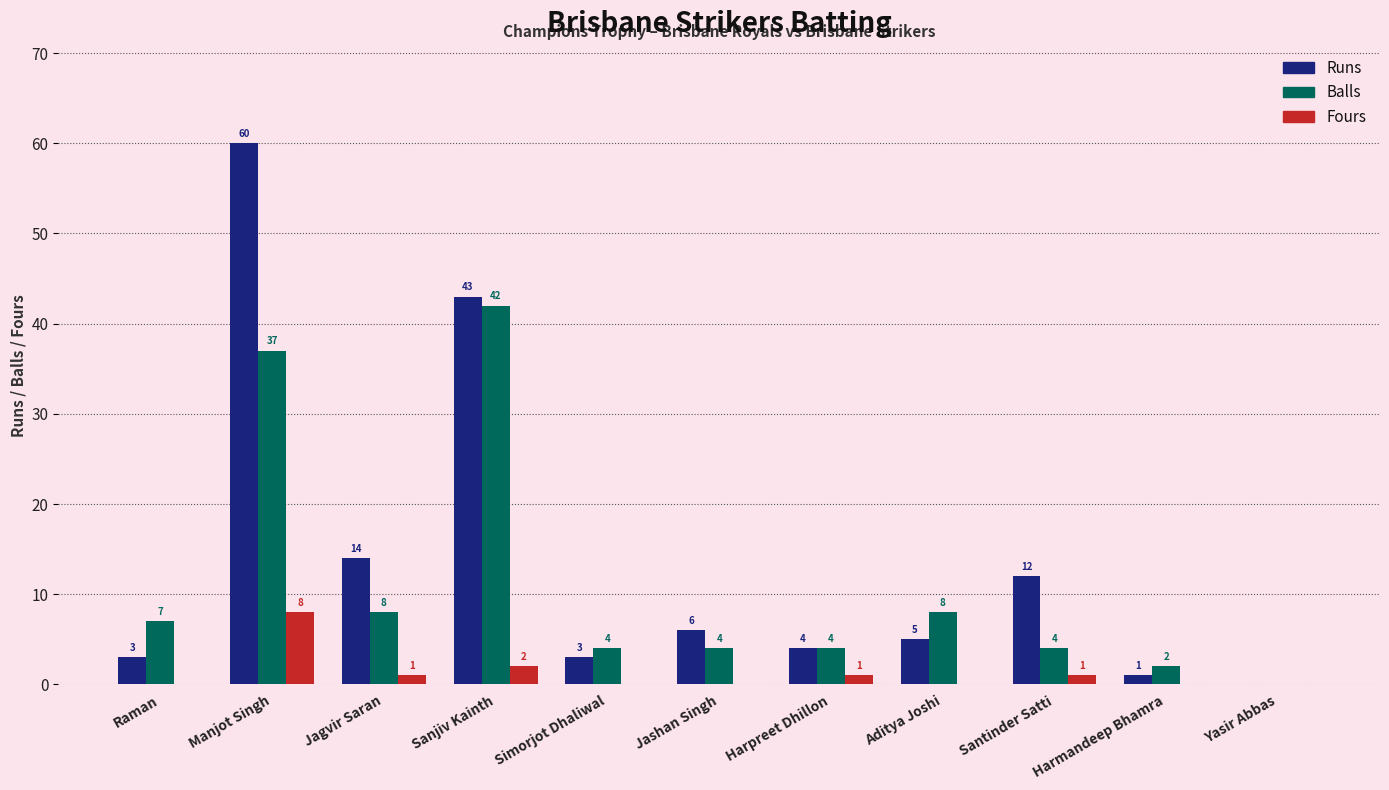

How many data points does each series have?

11